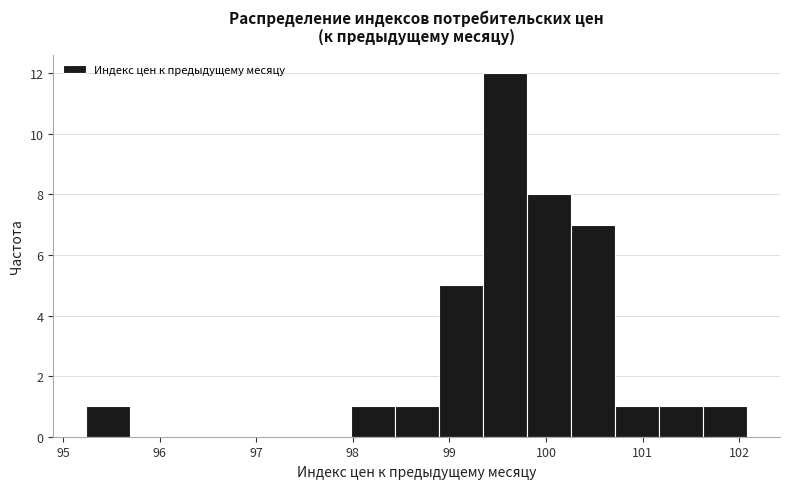

Reading left to right, list every bar in this chart as the range it spans on the x-axis followed by its height. Neither the bar edges nor the heights are printed on the chart, so give them approximately, as read against the axes.

95.2 to 95.7: 1
95.7 to 96.2: 0
96.2 to 96.6: 0
96.6 to 97.1: 0
97.1 to 97.5: 0
97.5 to 98.0: 0
98.0 to 98.4: 1
98.4 to 98.9: 1
98.9 to 99.3: 5
99.3 to 99.8: 12
99.8 to 100.3: 8
100.3 to 100.7: 7
100.7 to 101.2: 1
101.2 to 101.6: 1
101.6 to 102.1: 1